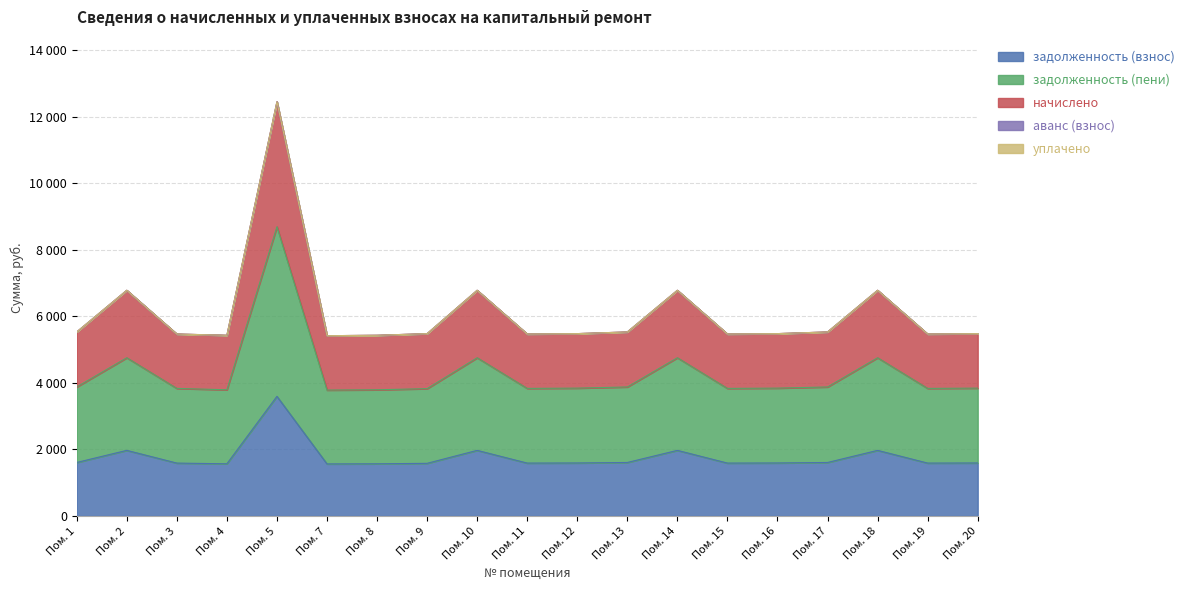

Reading left to right, transcribe all the data shown in this chart.

задолженность (взнос): 1608.3	1972.3	1590.1	1568.7	3595.1	1565.1	1568.7	1582.9	1972.3	1590.1	1593.7	1608.3	1972.3	1590.1	1593.7	1608.3	1972.3	1590.1	1593.7
задолженность (пени): 3877.6	4755.4	3833.8	3792.4	8691.5	3783.8	3792.4	3826.7	4755.4	3833.8	3842.5	3877.6	4755.4	3833.8	3842.5	3877.6	4755.4	3833.8	3842.5
начислено: 5530.0	6782.0	5467.7	5430.0	12444.7	5417.7	5430.0	5479.2	6782.0	5467.7	5480.1	5530.0	6782.0	5467.7	5480.1	5530.0	6782.0	5467.7	5480.1